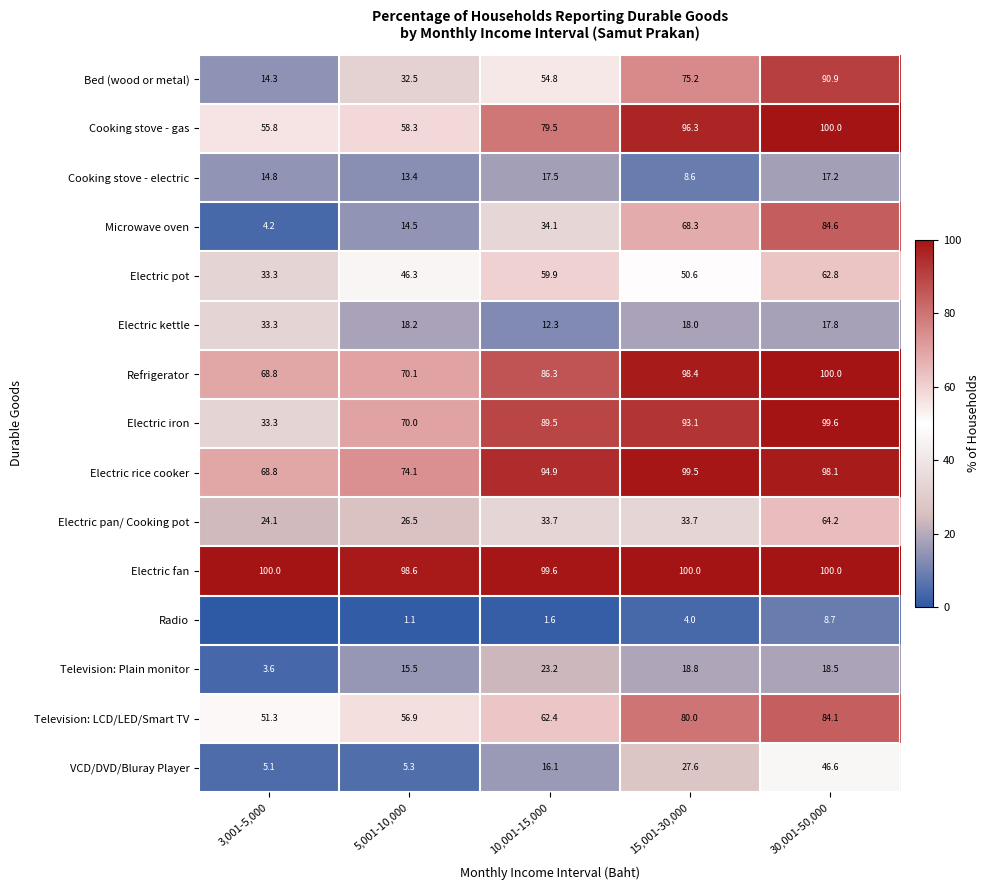

What is the difference between the second highest and minimum values in the Electric pan/ Cooking pot series?

9.6